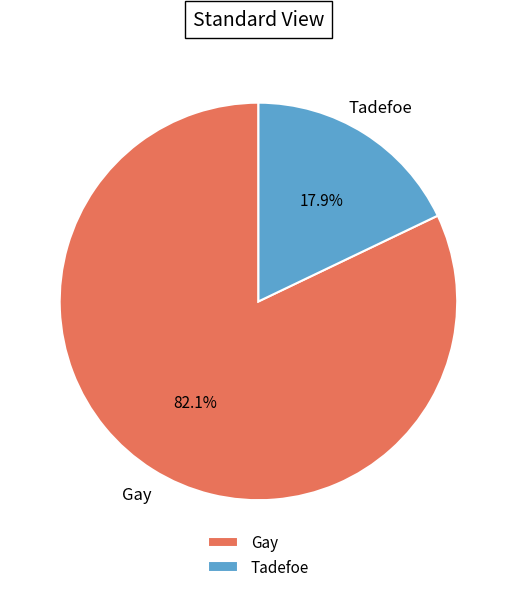

What is the largest slice in the pie chart?

Gay